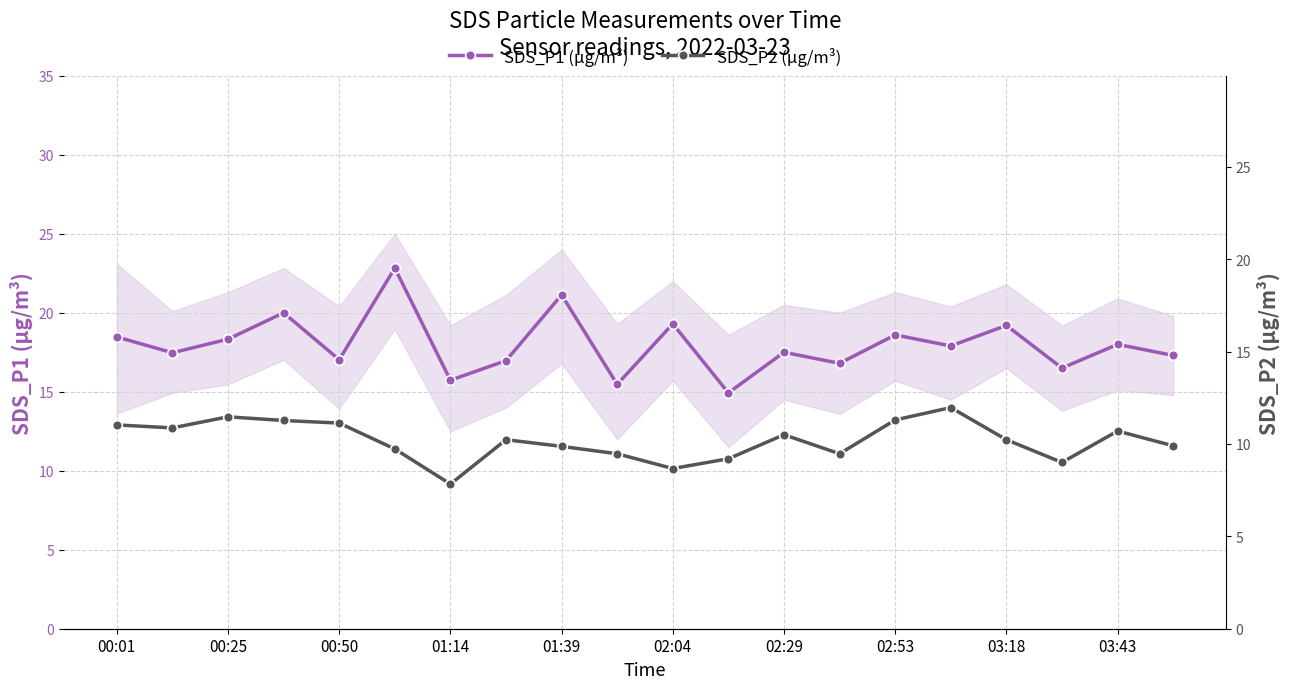

What is the highest value of the SDS_P1 (µg/m³) series?

22.8